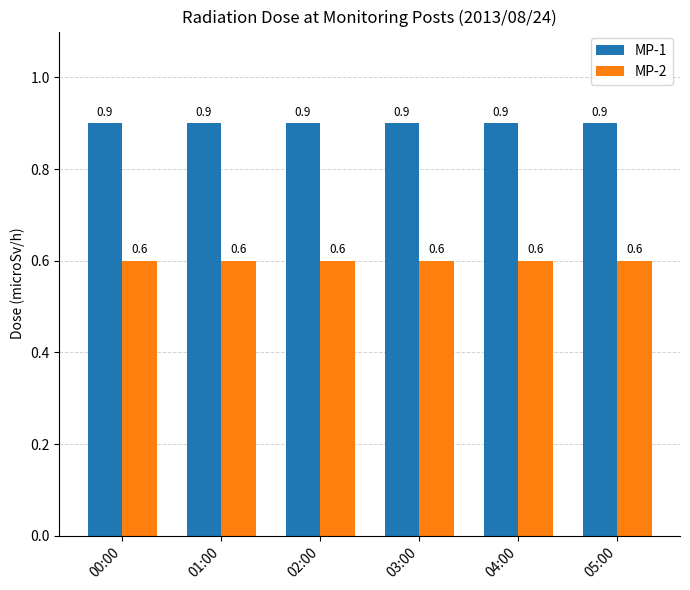

What position from the right is 00:00?

6